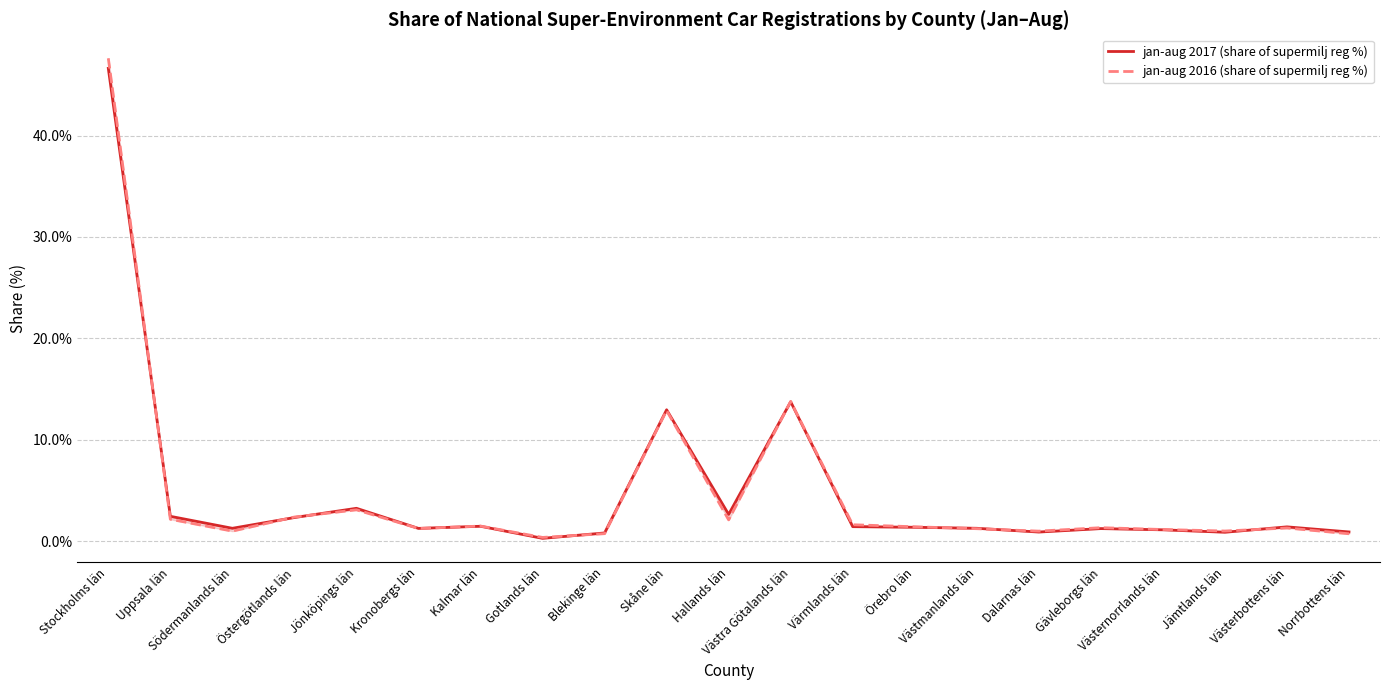

At how many categories does at least one series exceed 36?

1